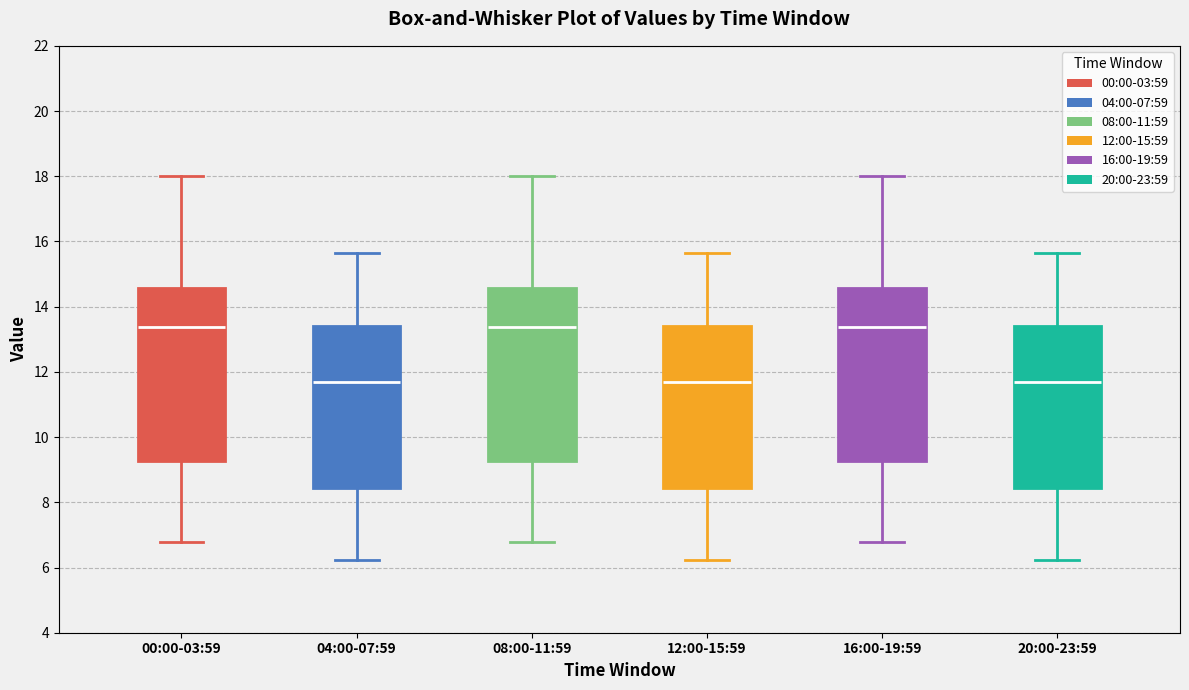

Reading left to right, read every box against the y-axis: the position of its median line, the range the box covers, and the ends of its whiskers. The values are not printed on the chart, so give them approximately, as read against the axis.

00:00-03:59: median 13.4, box 9.2 to 14.6, whiskers 6.8 to 18.0
04:00-07:59: median 11.8, box 8.4 to 13.4, whiskers 6.2 to 15.6
08:00-11:59: median 13.4, box 9.2 to 14.6, whiskers 6.8 to 18.0
12:00-15:59: median 11.8, box 8.4 to 13.4, whiskers 6.2 to 15.6
16:00-19:59: median 13.4, box 9.2 to 14.6, whiskers 6.8 to 18.0
20:00-23:59: median 11.8, box 8.4 to 13.4, whiskers 6.2 to 15.6